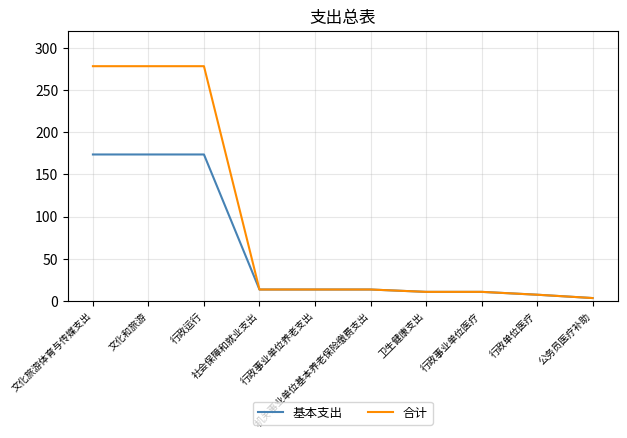

What are all the series names shown in the legend?

基本支出, 合计